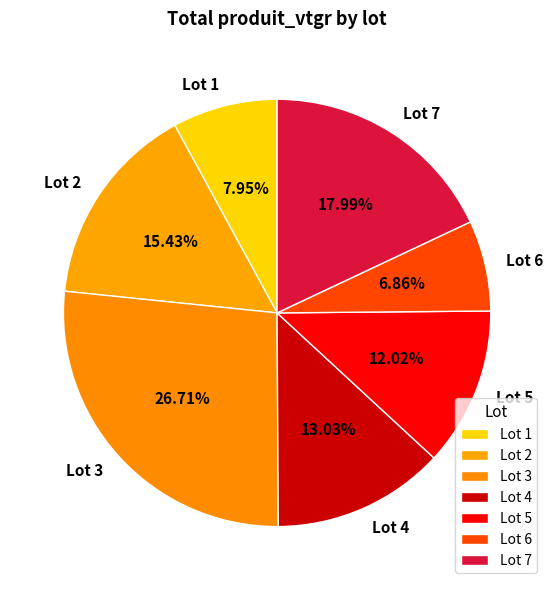

Does Lot 1 account for over 50% of the chart?

No